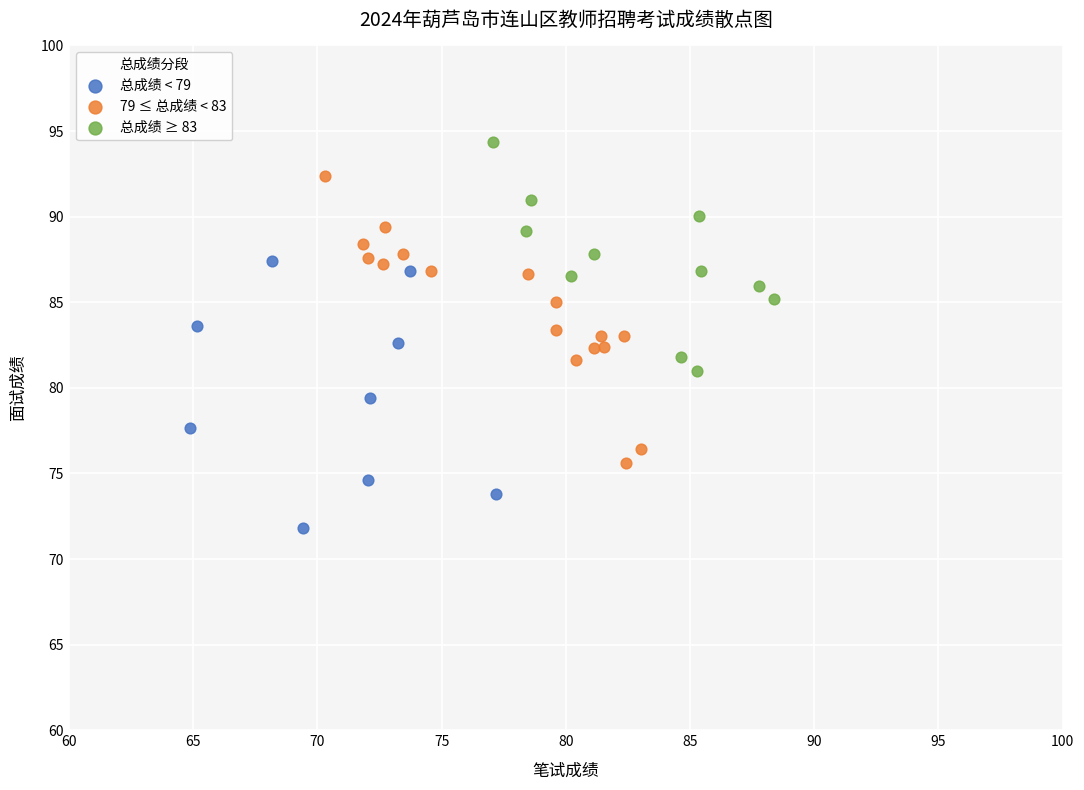

Which series has the largest Y range (max minus min)?

79 ≤ 总成绩 < 83